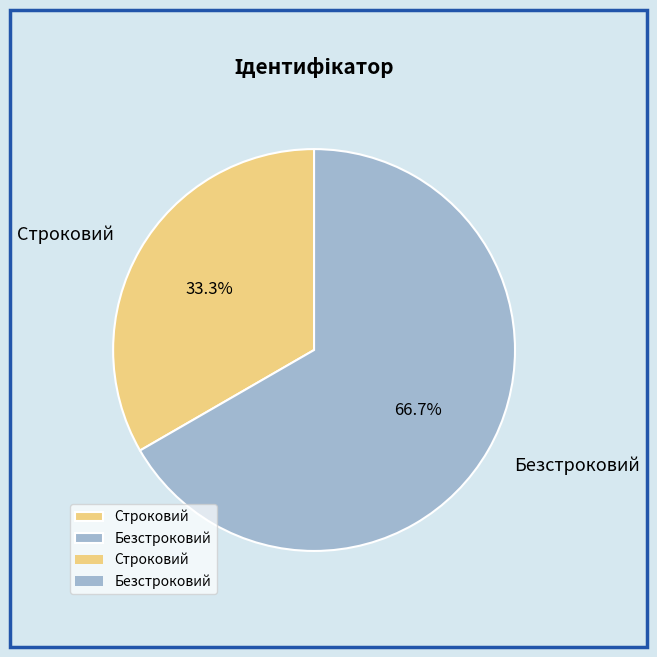

How many slices are in this pie chart?

2